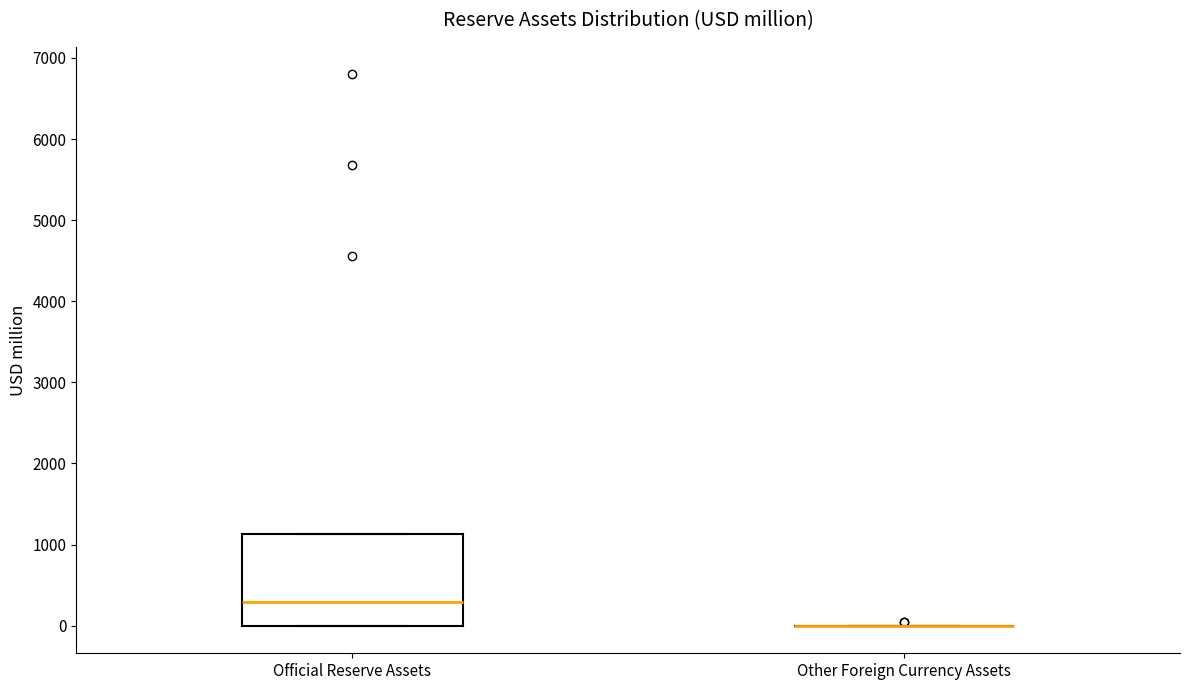

Which box is the tallest, from its lower edge to its upper edge?

Official Reserve Assets